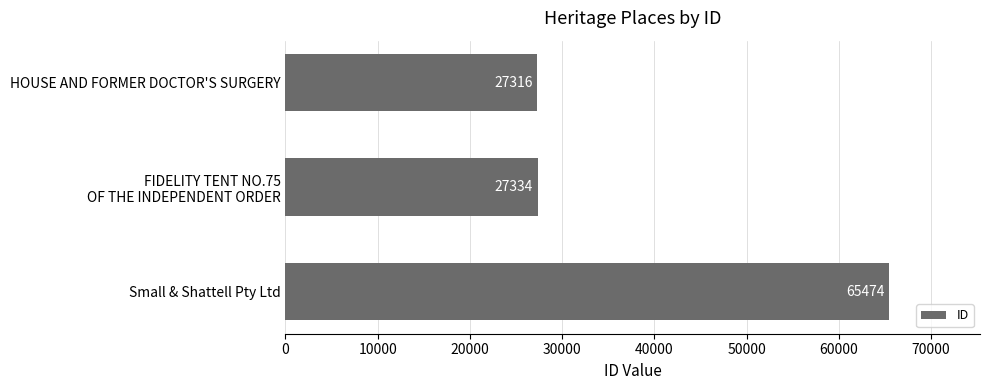

Does the chart contain stacked bars?

No